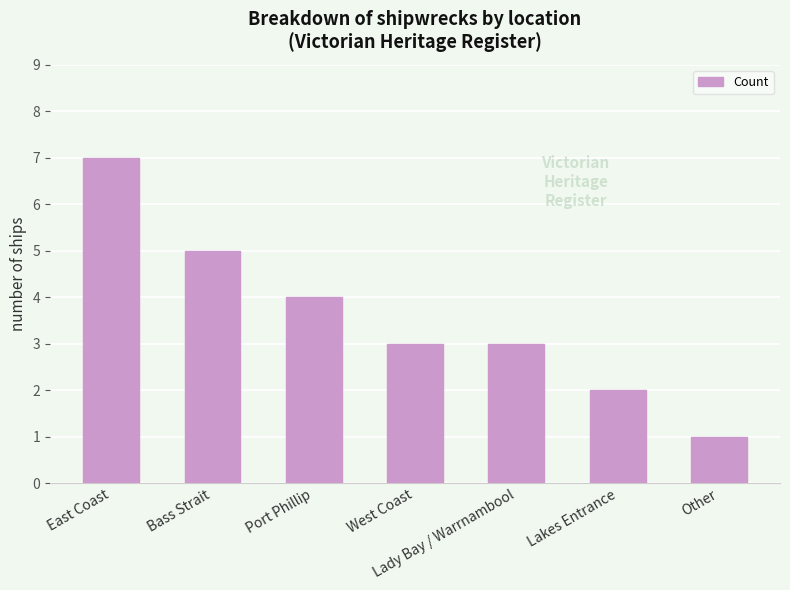

What is the sum of all values?

25